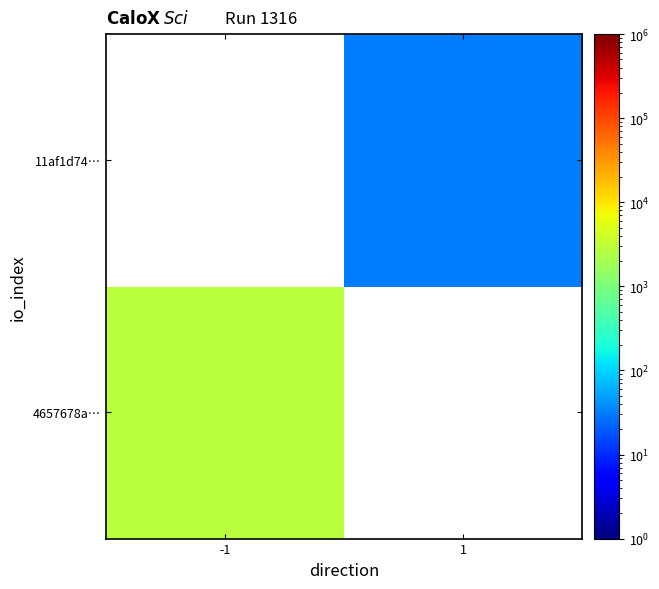

Which series has the largest range (max minus min)?

4657678a…